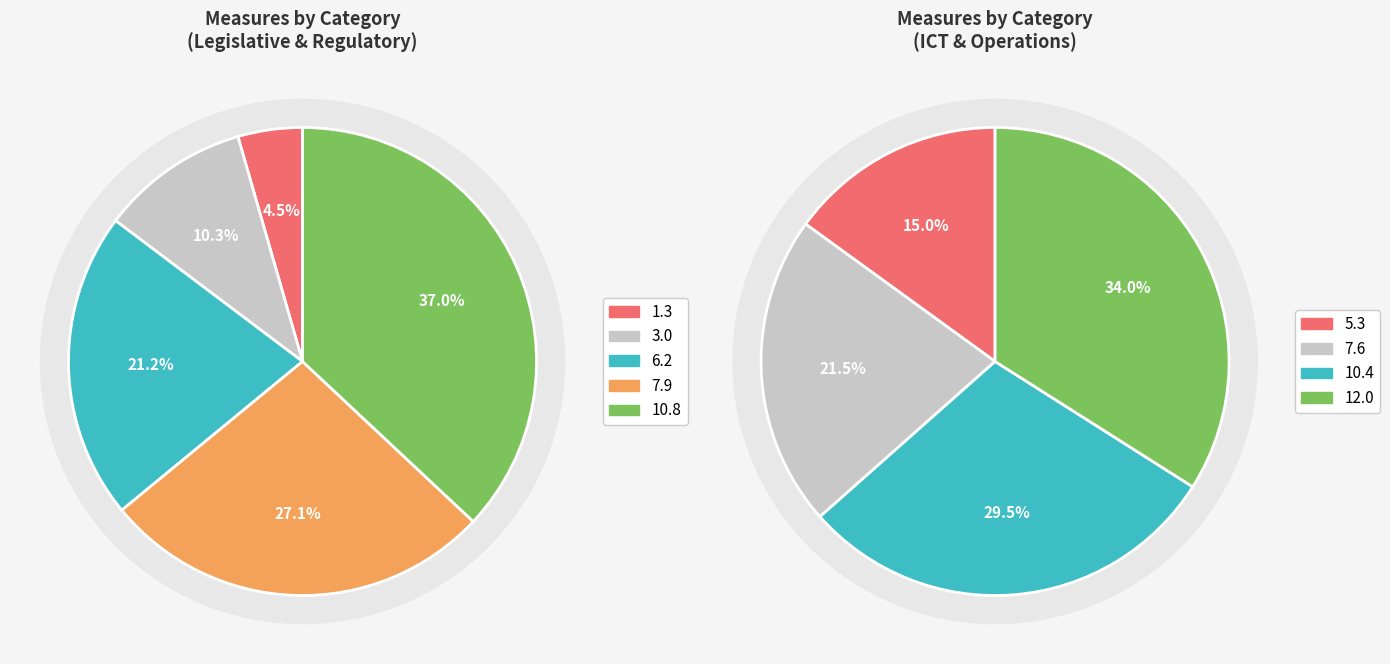

Does Fees and charges (6.2) represent more than half of the total?

No